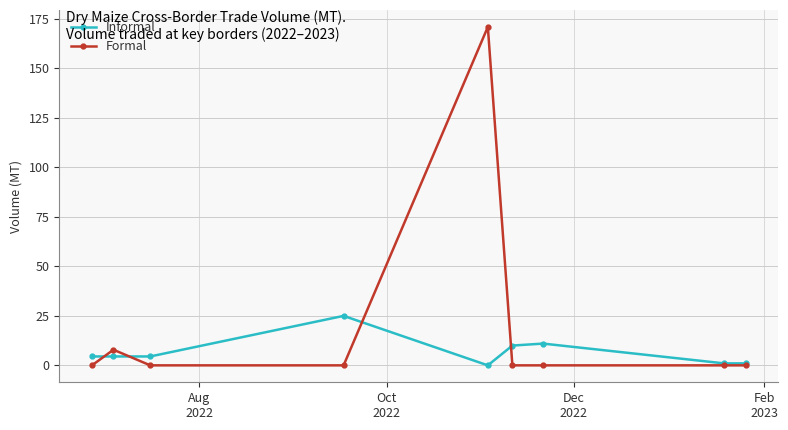

True or false: Formal has more than 0 interior local peaks.

True